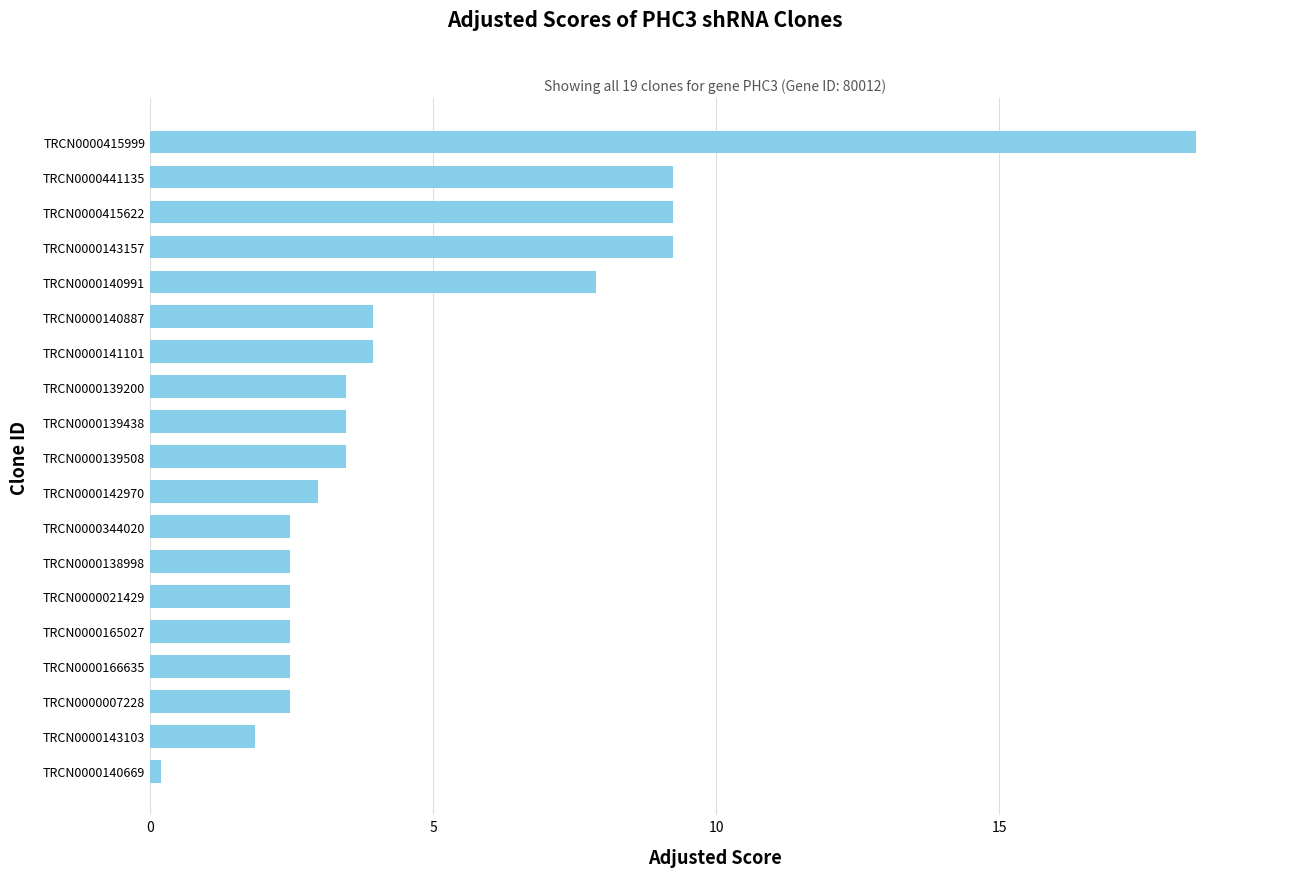

Are the bars horizontal?

Yes